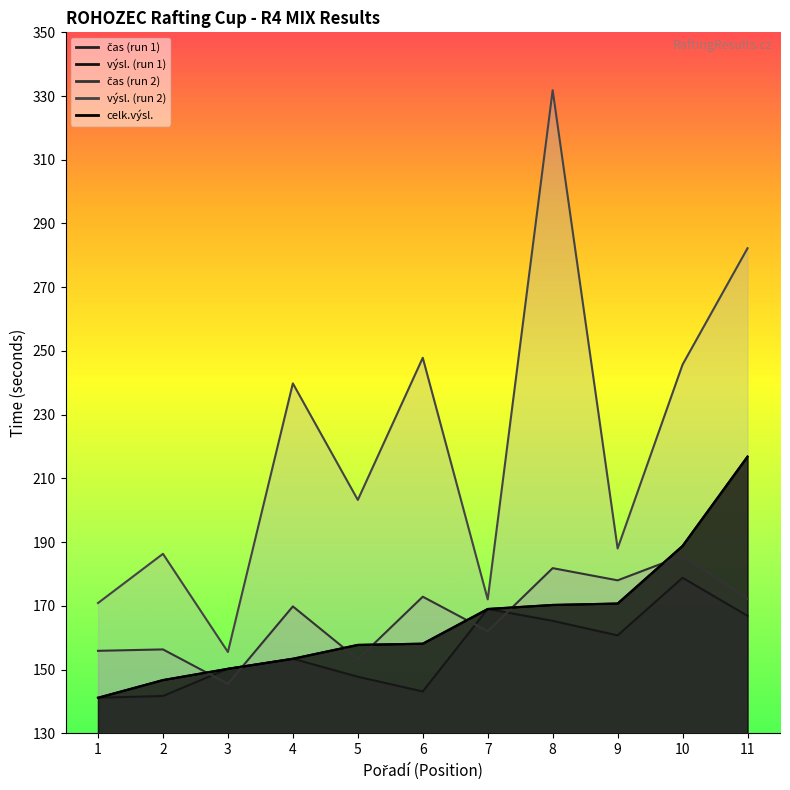

At how many categories does at least one series exceed 221?

5